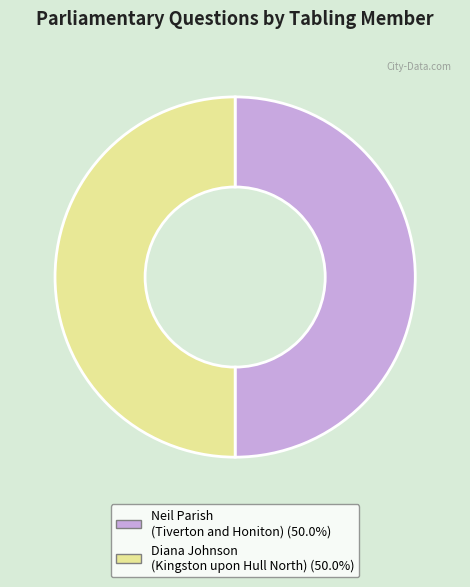

Combined, do Neil Parish (Tiverton and Honiton) and Diana Johnson (Kingston upon Hull North) account for over 50%?

Yes